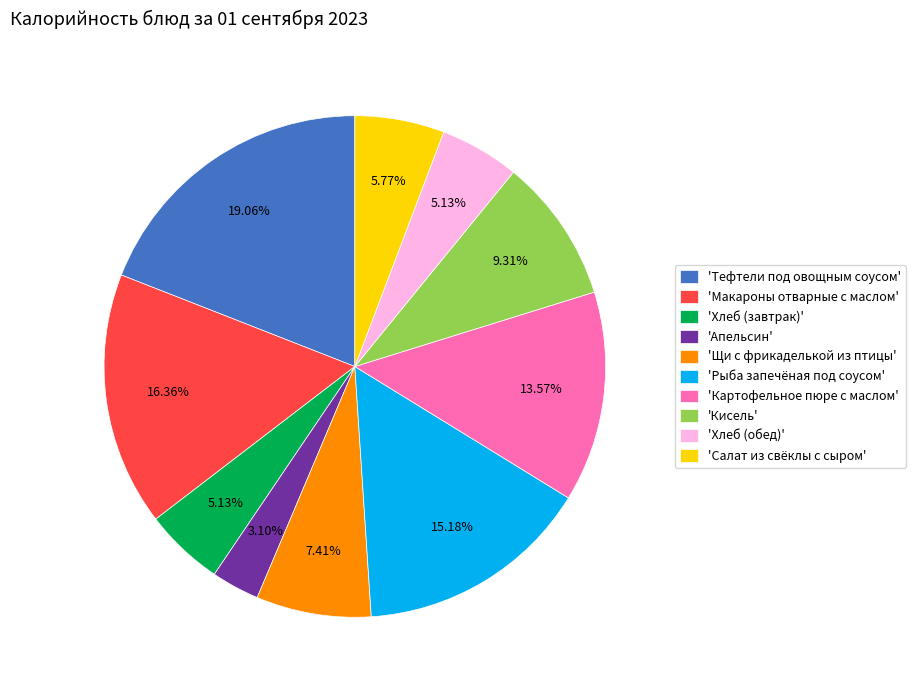

Does any single category account for the majority?

No